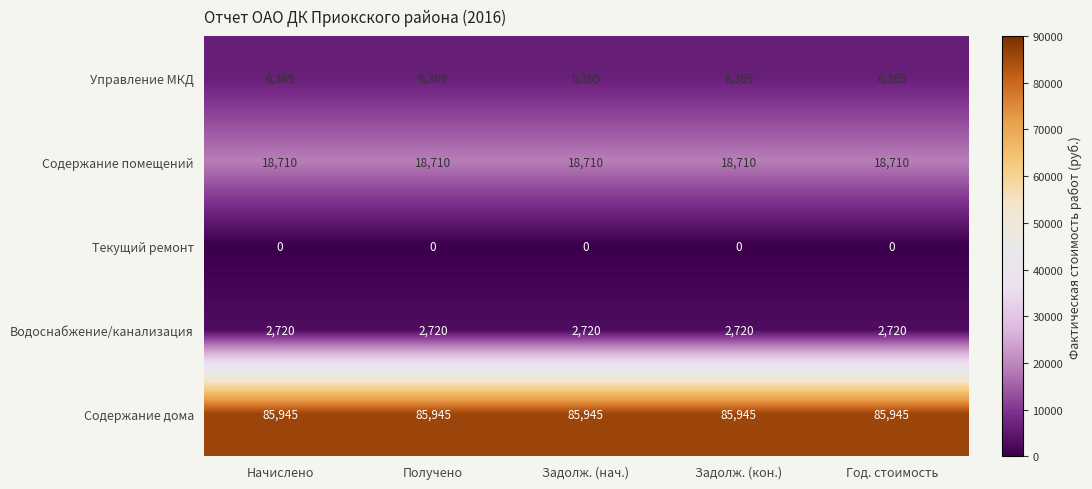

Is it true that Содержание дома equals 85945 at Год. стоимость?

True